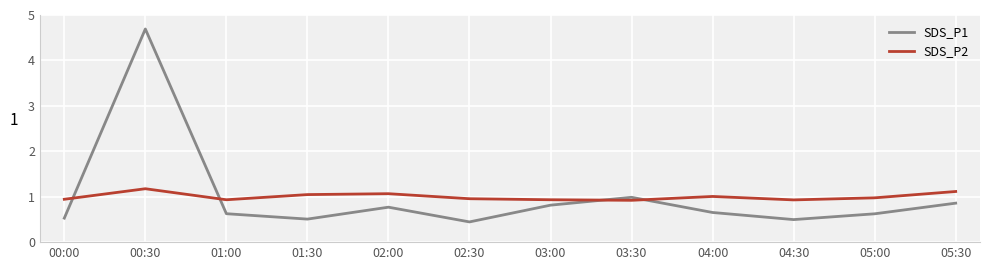

What position from the left is 03:00?

7